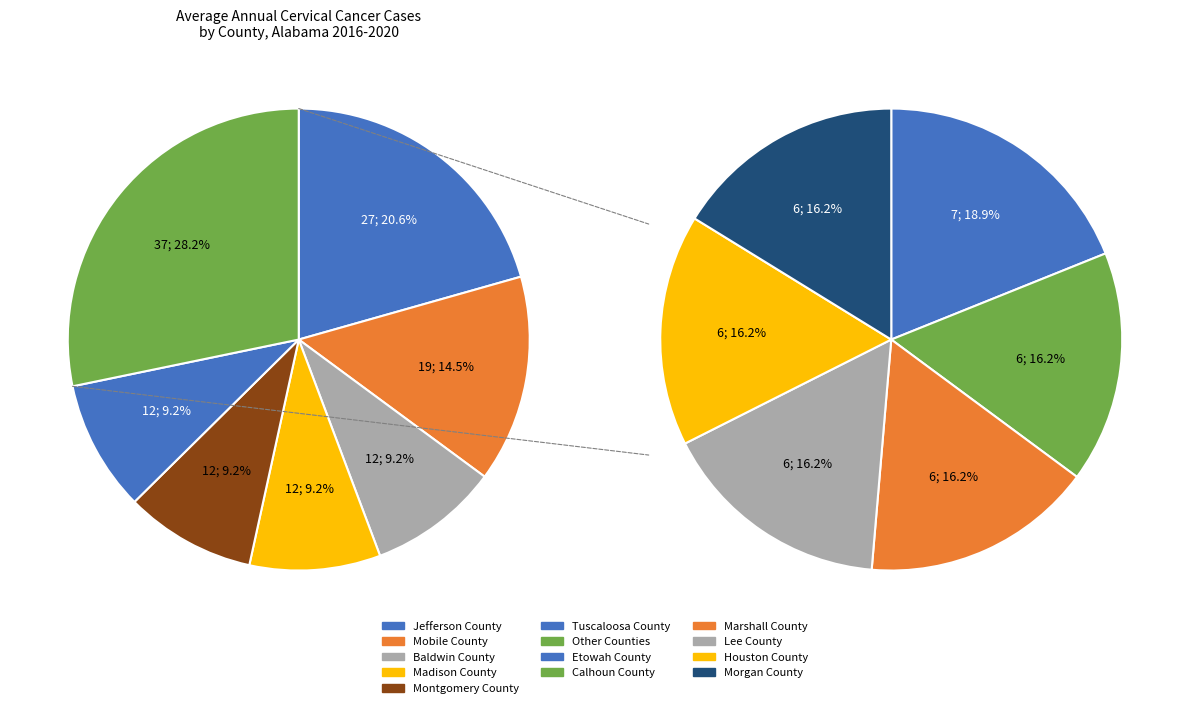

What portion of the pie excludes Etowah County?

94.7%